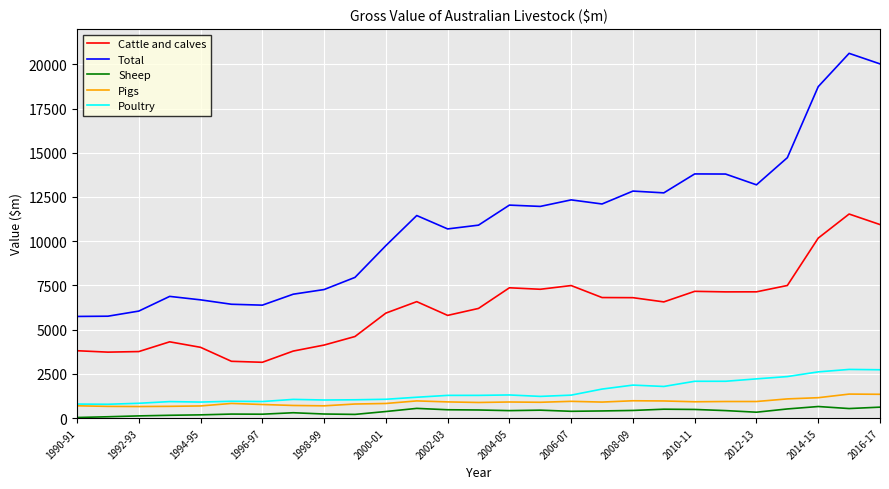

True or false: Sheep has more than 0 interior local peaks.

True